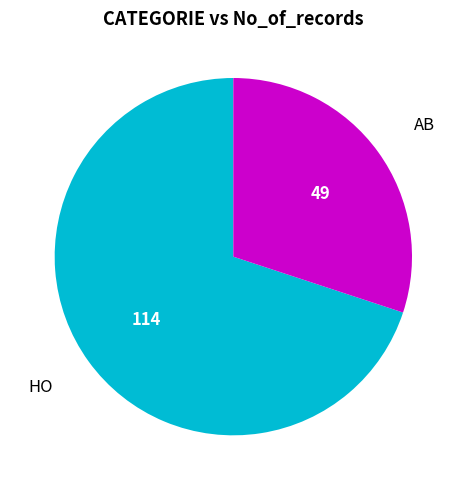

Is there a majority slice in this chart?

Yes